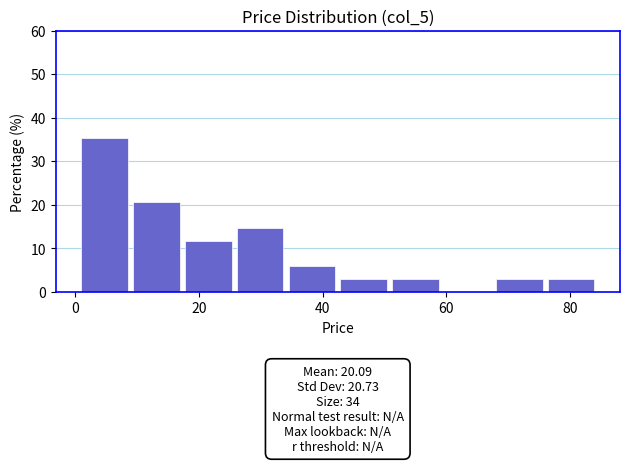

Over which range of the x-axis is the bar tallest?

2 to 10